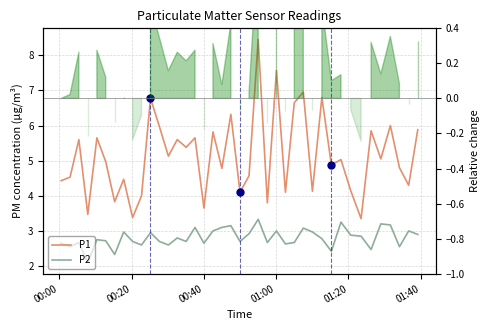

Rank the series by their maximum value, from lowest to highest.

P2, P1